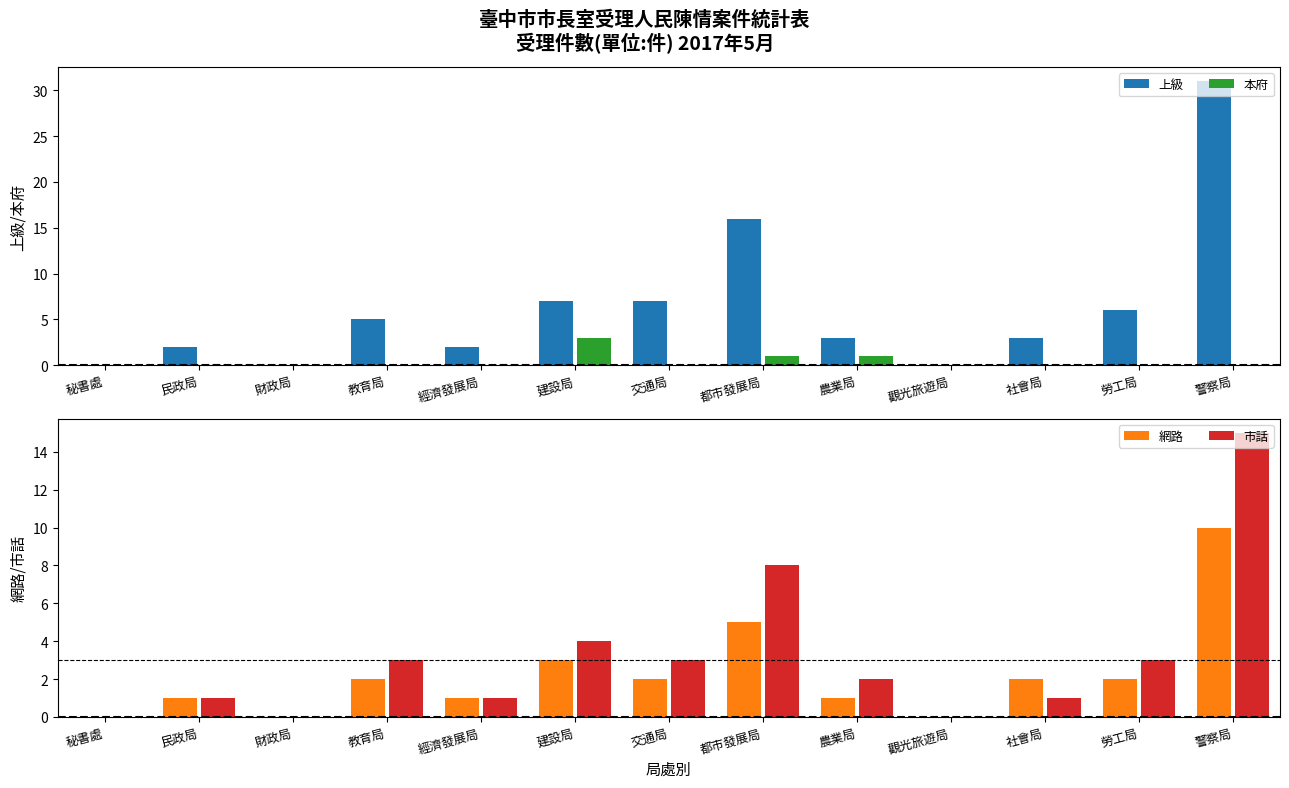

How many data points in 網路 are above 2?

3